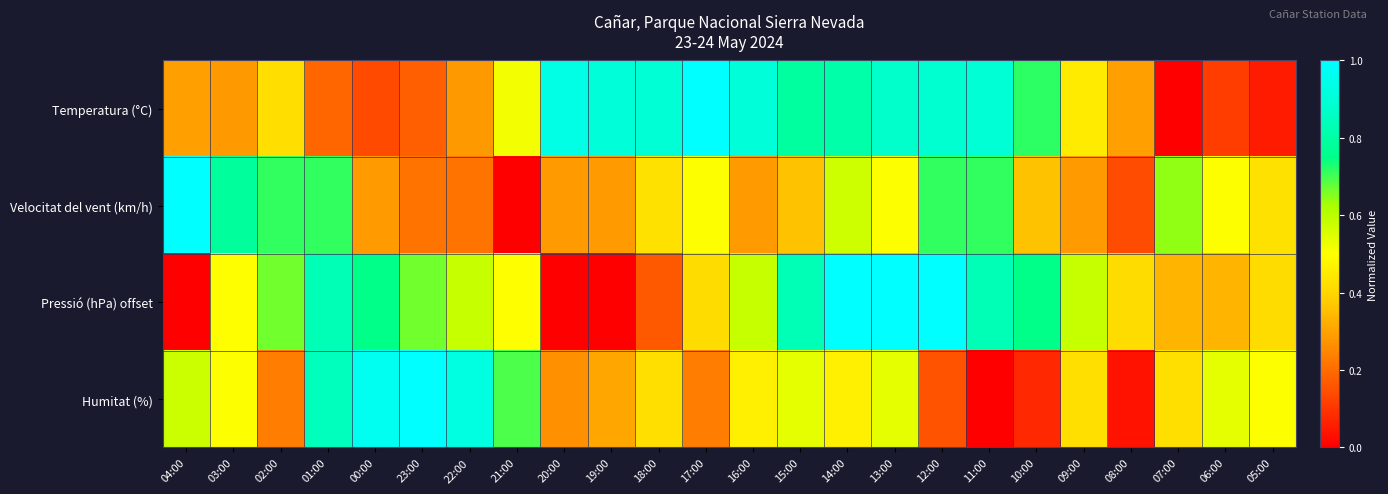

Reading left to right, what are all the values shown in this chart?

Temperatura (°C): 04:00=0.3	03:00=0.3	02:00=0.4	01:00=0.2	00:00=0.1	23:00=0.2	22:00=0.3	21:00=0.5	20:00=0.9	19:00=0.9	18:00=0.9	17:00=1.0	16:00=0.9	15:00=0.8	14:00=0.8	13:00=0.9	12:00=0.9	11:00=0.9	10:00=0.7	09:00=0.5	08:00=0.3	07:00=0.0	06:00=0.1	05:00=0.1
Velocitat del vent (km/h): 04:00=1.0	03:00=0.8	02:00=0.7	01:00=0.7	00:00=0.3	23:00=0.2	22:00=0.2	21:00=0.0	20:00=0.3	19:00=0.3	18:00=0.4	17:00=0.5	16:00=0.3	15:00=0.4	14:00=0.6	13:00=0.5	12:00=0.7	11:00=0.7	10:00=0.4	09:00=0.3	08:00=0.1	07:00=0.6	06:00=0.5	05:00=0.4
Pressió (hPa) offset: 04:00=0.0	03:00=0.5	02:00=0.7	01:00=0.8	00:00=0.8	23:00=0.7	22:00=0.6	21:00=0.5	20:00=0.0	19:00=0.0	18:00=0.2	17:00=0.4	16:00=0.6	15:00=0.8	14:00=1.0	13:00=1.0	12:00=1.0	11:00=0.8	10:00=0.8	09:00=0.6	08:00=0.4	07:00=0.3	06:00=0.3	05:00=0.4
Humitat (%): 04:00=0.6	03:00=0.5	02:00=0.2	01:00=0.8	00:00=1.0	23:00=1.0	22:00=0.9	21:00=0.7	20:00=0.3	19:00=0.3	18:00=0.4	17:00=0.2	16:00=0.5	15:00=0.5	14:00=0.5	13:00=0.5	12:00=0.2	11:00=0.0	10:00=0.1	09:00=0.4	08:00=0.0	07:00=0.4	06:00=0.5	05:00=0.5